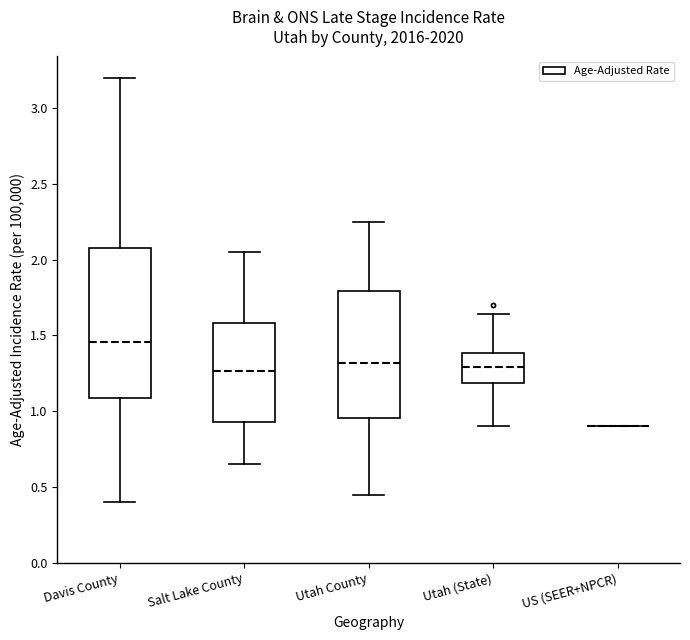

Where is the upper edge of the box for Salt Lake County on the y-axis? The values are not printed on the chart, so give them approximately, as read against the axis.

1.60